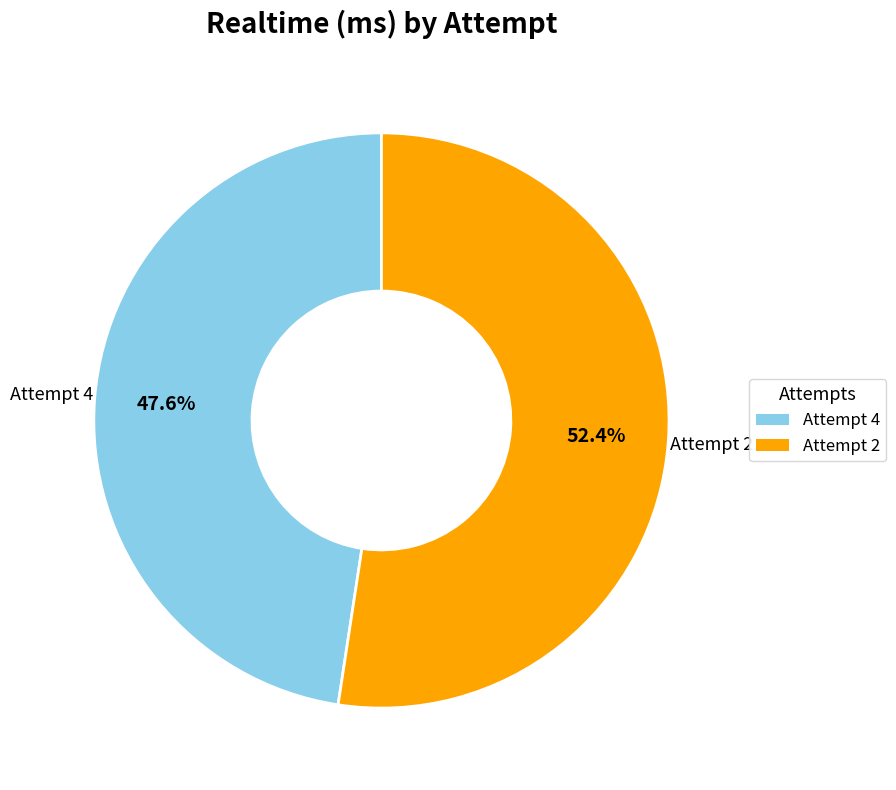

What percentage is the Attempt 2 slice, to the nearest percent?

52%